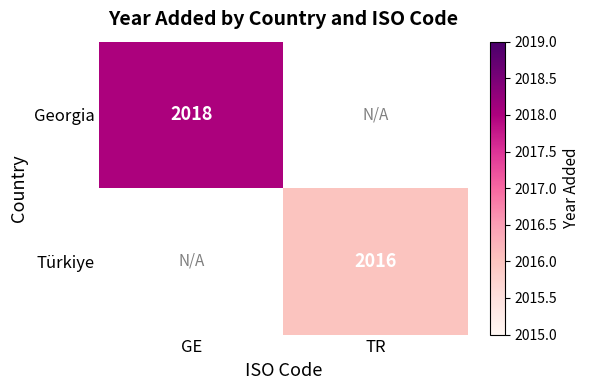

The value of Georgia at GE is 3160. True or false?

False